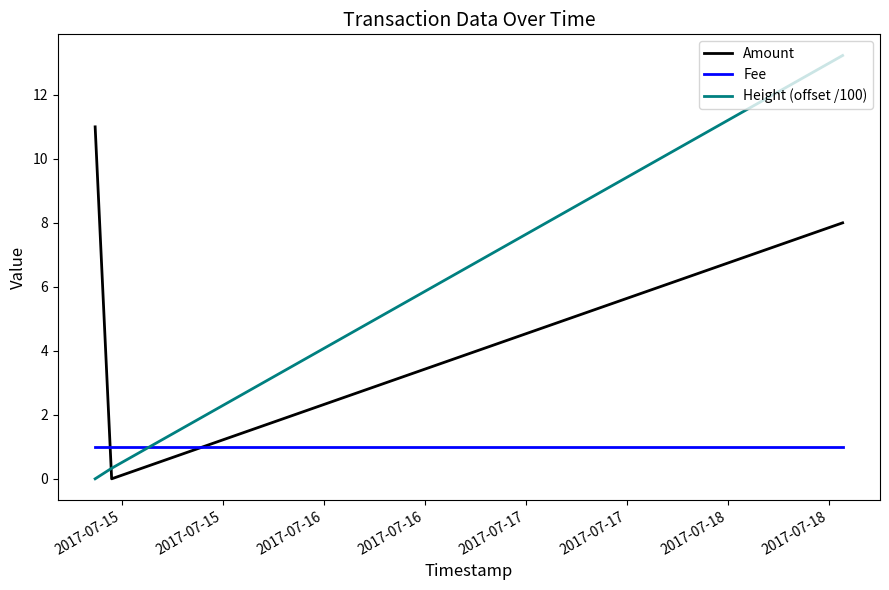

What is the difference between the maximum and second lowest values in the Amount series?

3.0